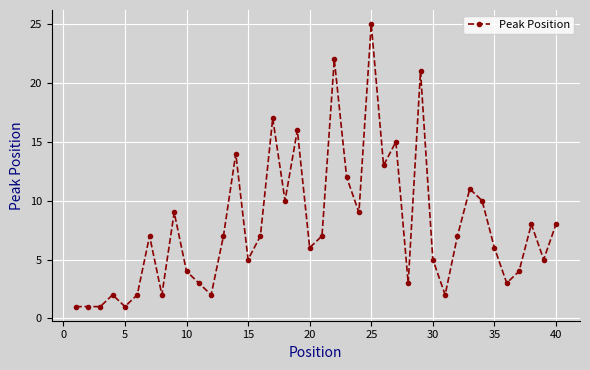

Reading left to right, extract all data points from this chart.

1	1	1	2	1	2	7	2	9	4	3	2	7	14	5	7	17	10	16	6	7	22	12	9	25	13	15	3	21	5	2	7	11	10	6	3	4	8	5	8